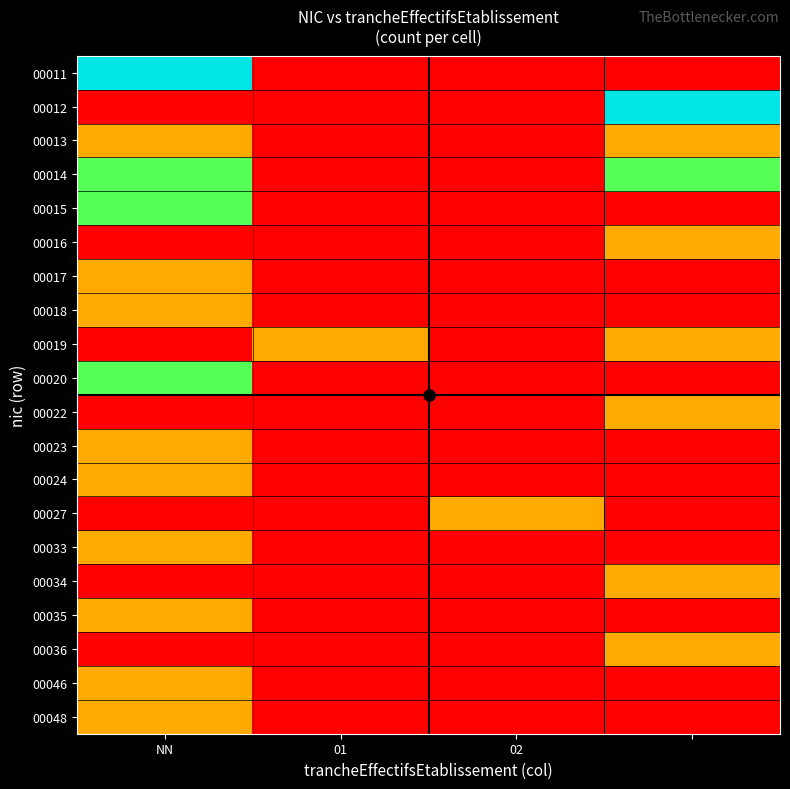

At which category is the sum across all series the highest?

NN